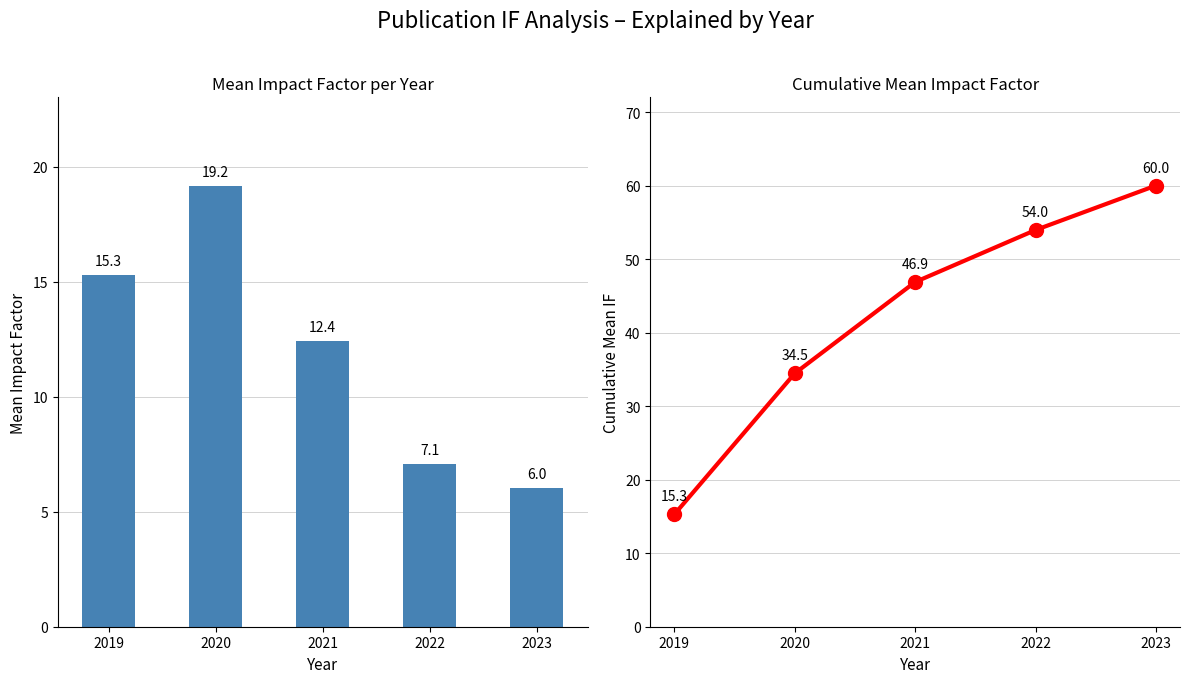

Is it true that Mean IF equals 2.9 at 2023?

False